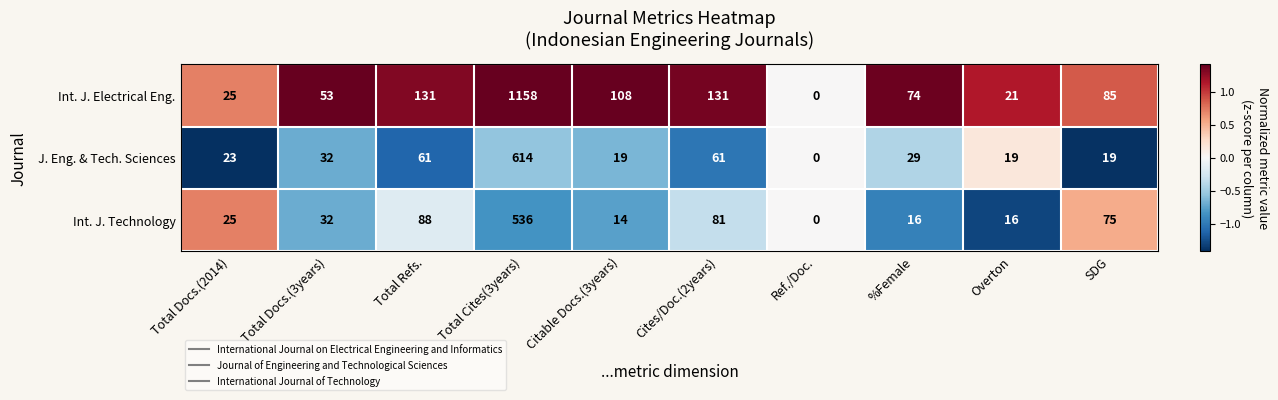

Read the J. Eng. & Tech. Sciences value at Total Cites(3years).

614